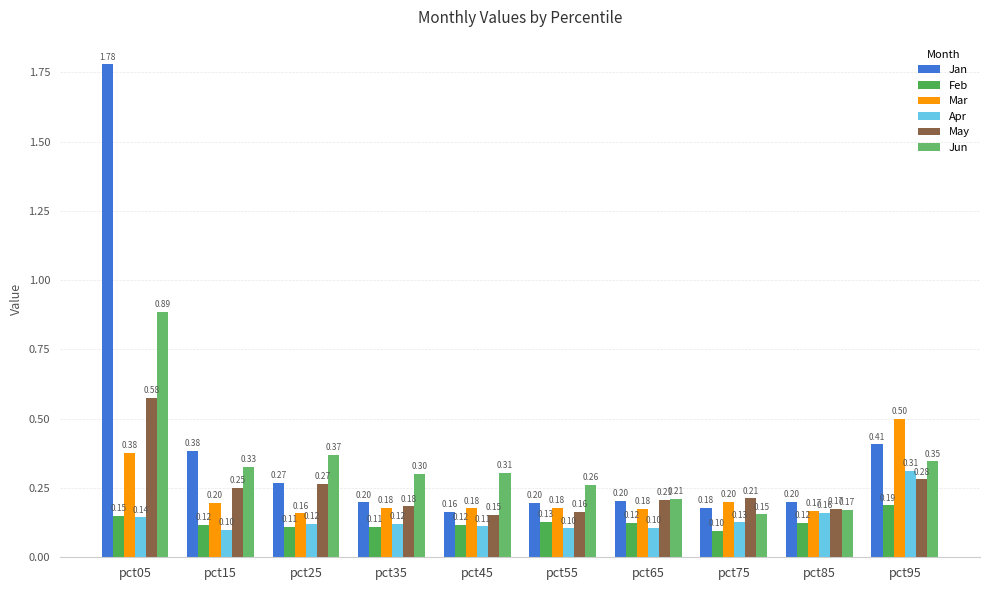

What is the sum of all May values?

2.5